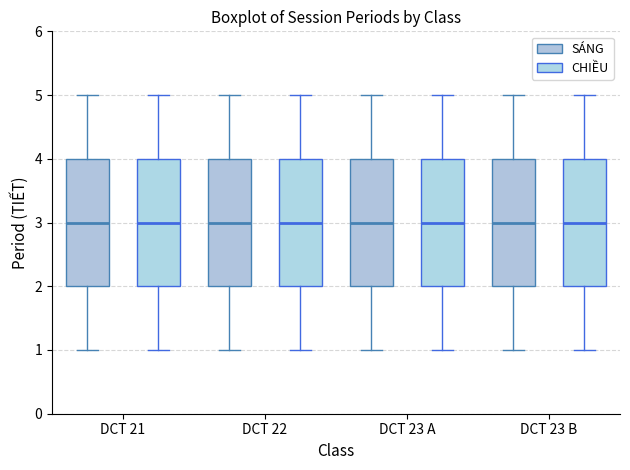

Reading left to right, read every box against the y-axis: the position of its median line, the range the box covers, and the ends of its whiskers. The values are not printed on the chart, so give them approximately, as read against the axis.

DCT 21 (SÁNG): median 3, box 2 to 4, whiskers 1 to 5
DCT 21 (CHIỀU): median 3, box 2 to 4, whiskers 1 to 5
DCT 22 (SÁNG): median 3, box 2 to 4, whiskers 1 to 5
DCT 22 (CHIỀU): median 3, box 2 to 4, whiskers 1 to 5
DCT 23 A (SÁNG): median 3, box 2 to 4, whiskers 1 to 5
DCT 23 A (CHIỀU): median 3, box 2 to 4, whiskers 1 to 5
DCT 23 B (SÁNG): median 3, box 2 to 4, whiskers 1 to 5
DCT 23 B (CHIỀU): median 3, box 2 to 4, whiskers 1 to 5